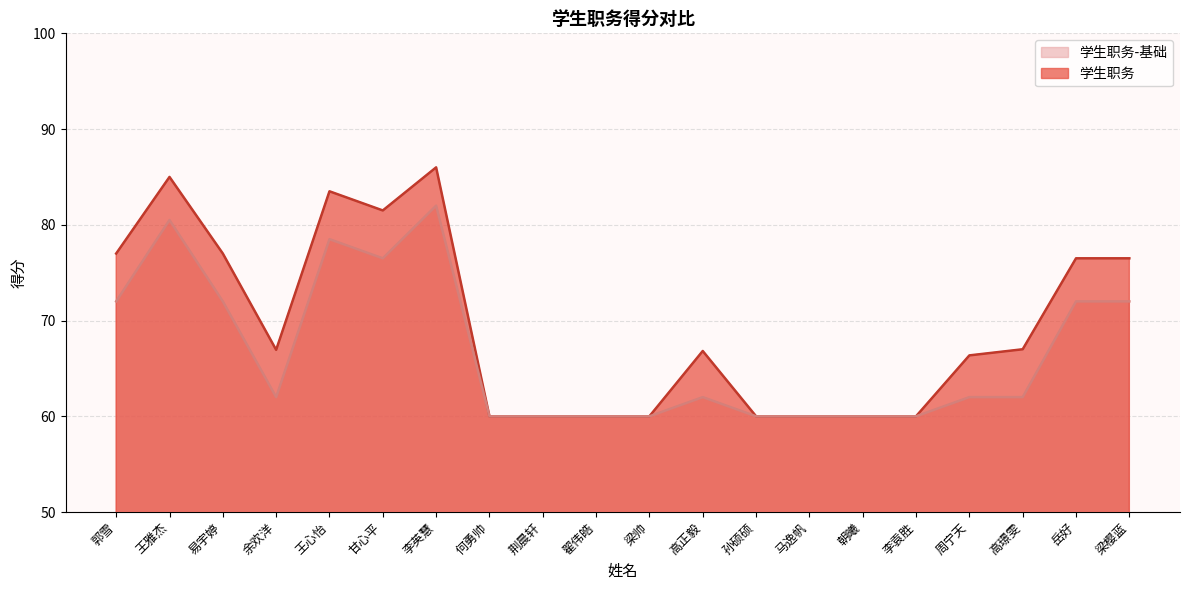

What is the label of the 1st point from the left?

郭雪